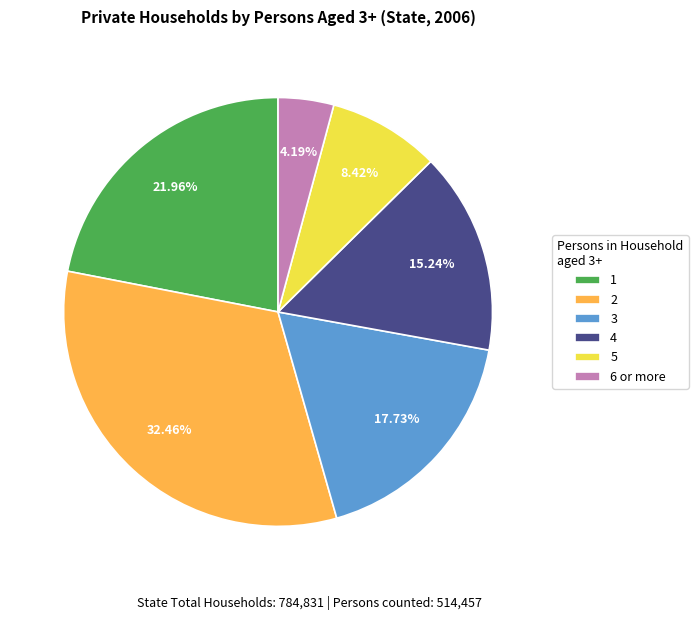

The 2 slice represents 18% of the pie. True or false?

False